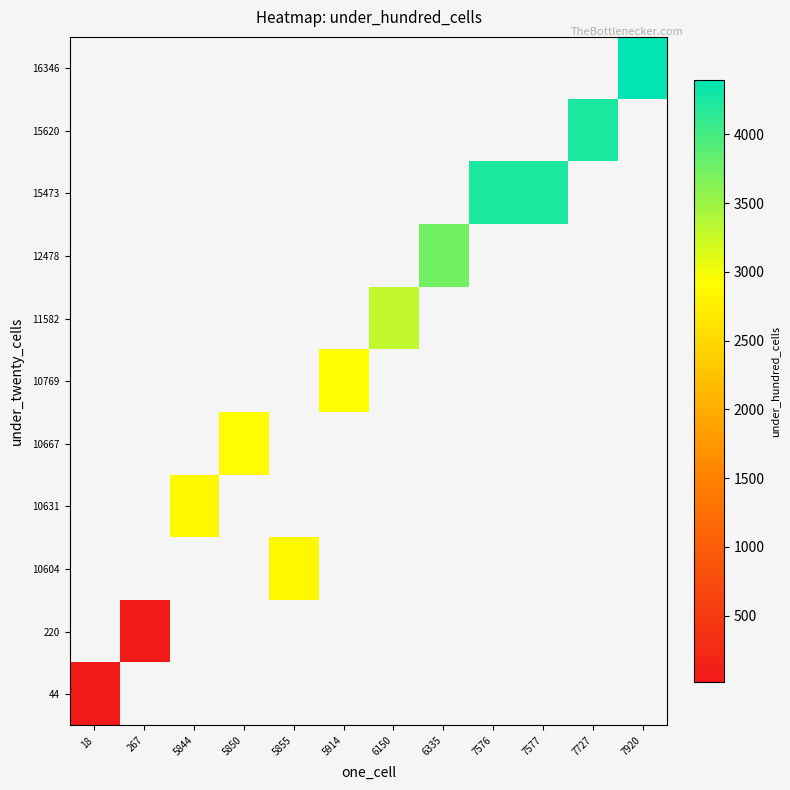

How many distinct data groups are displayed?

11